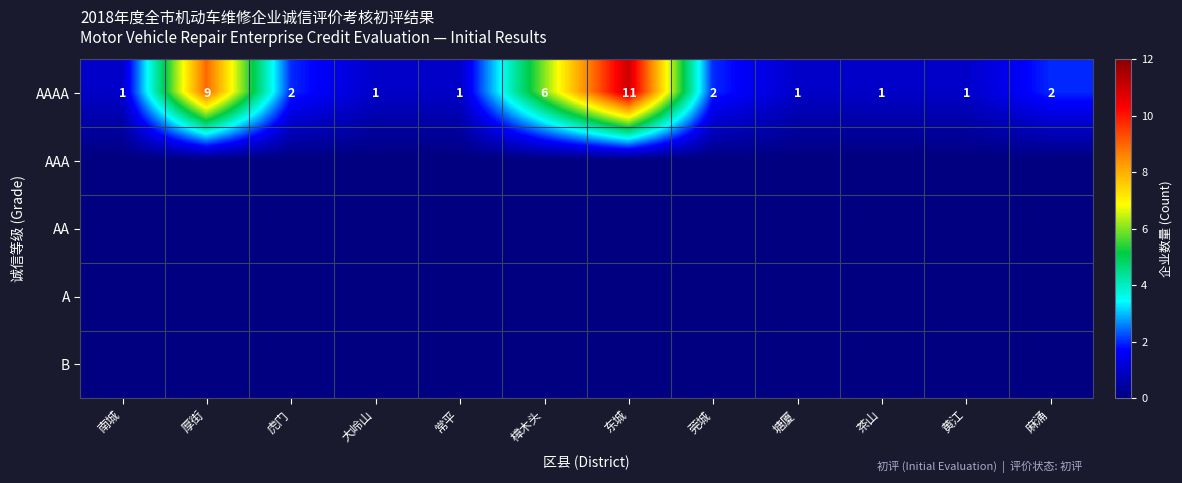

What is the highest value of the AAAA series?

11